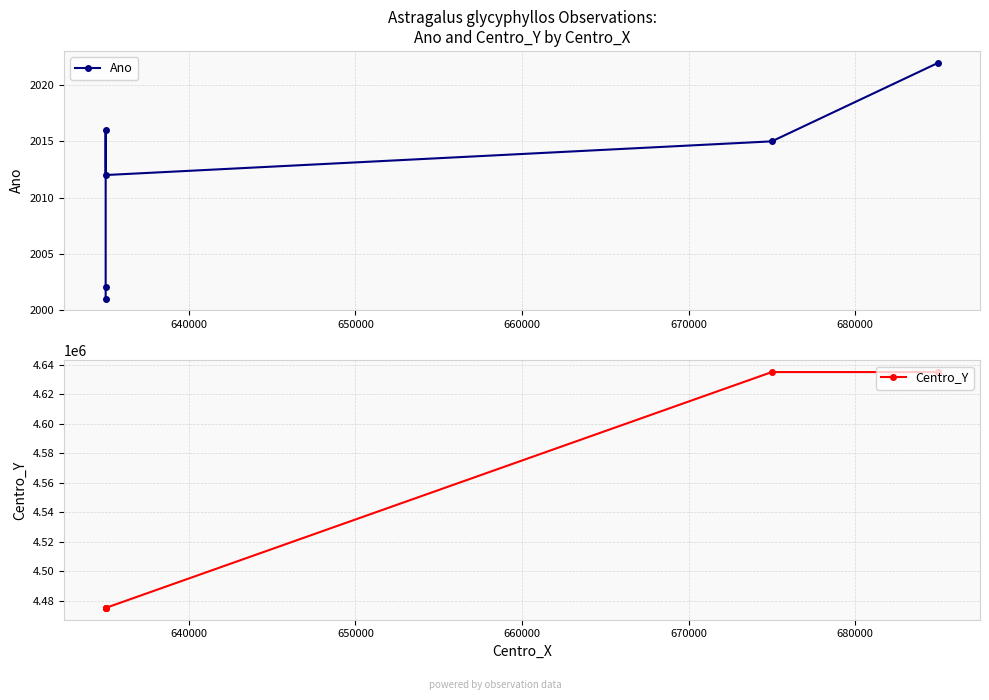

Is the value of Ano at 680000 greater than the value of Centro_Y at 670000?

No